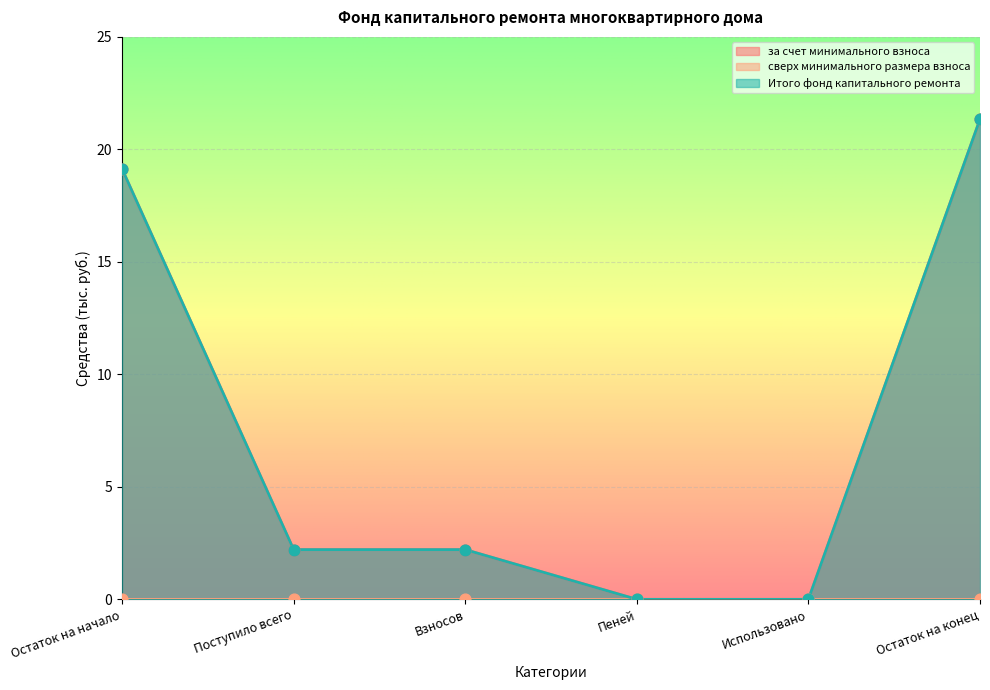

Is the value of Итого фонд капитального ремонта at Взносов greater than the value of за счет минимального взноса at Поступило всего?

No